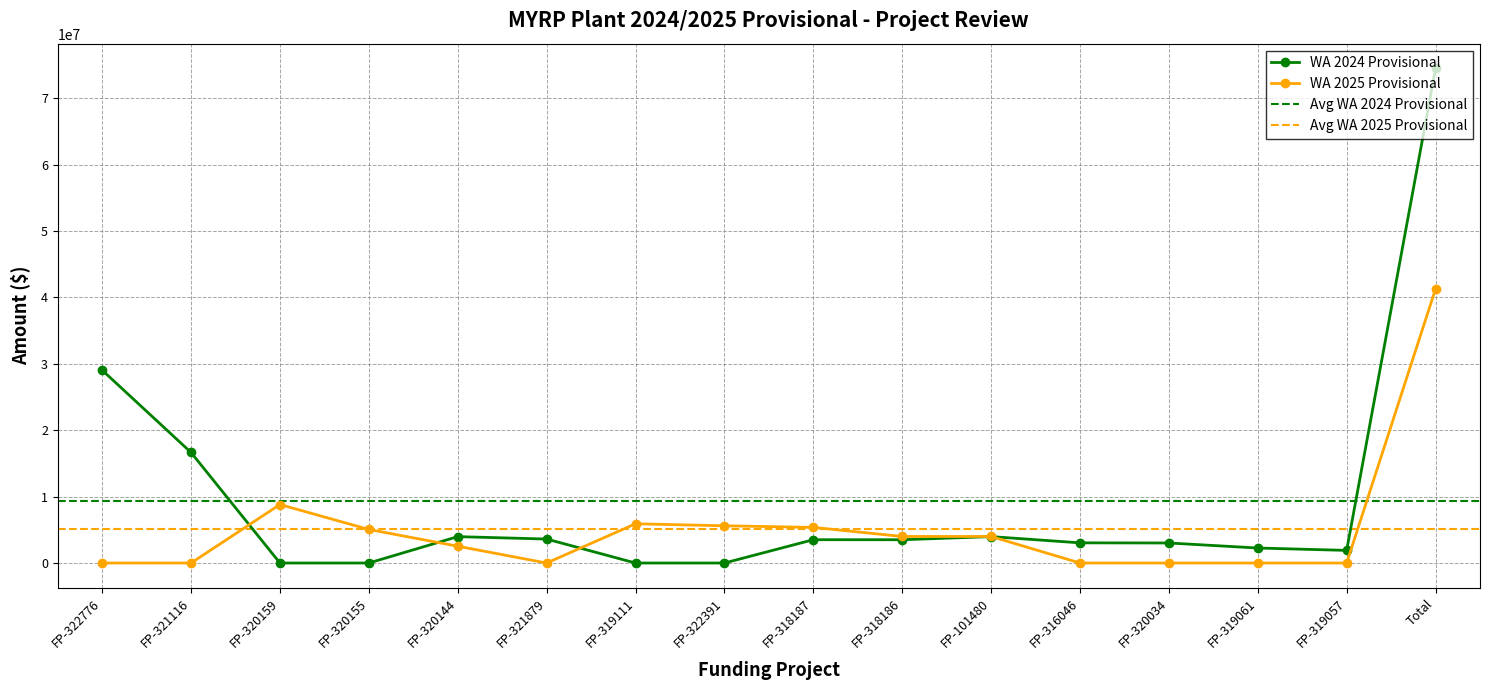

How many intersections are there between WA 2025 Provisional and WA 2024 Provisional?

4